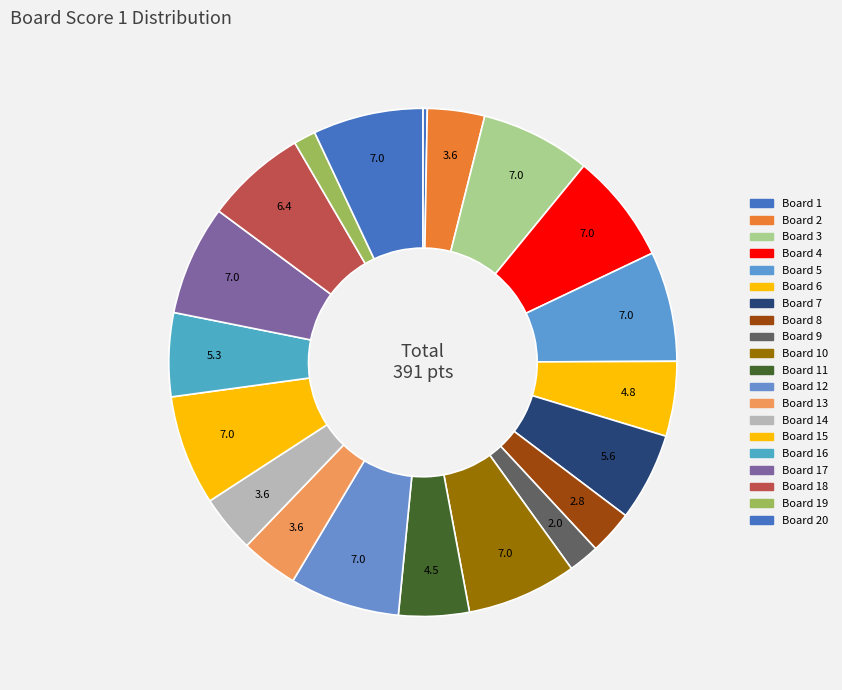

Rank the categories by value from highest to lowest.

Board 3, Board 4, Board 5, Board 10, Board 12, Board 15, Board 17, Board 20, Board 18, Board 7, Board 16, Board 6, Board 11, Board 2, Board 13, Board 14, Board 8, Board 9, Board 19, Board 1